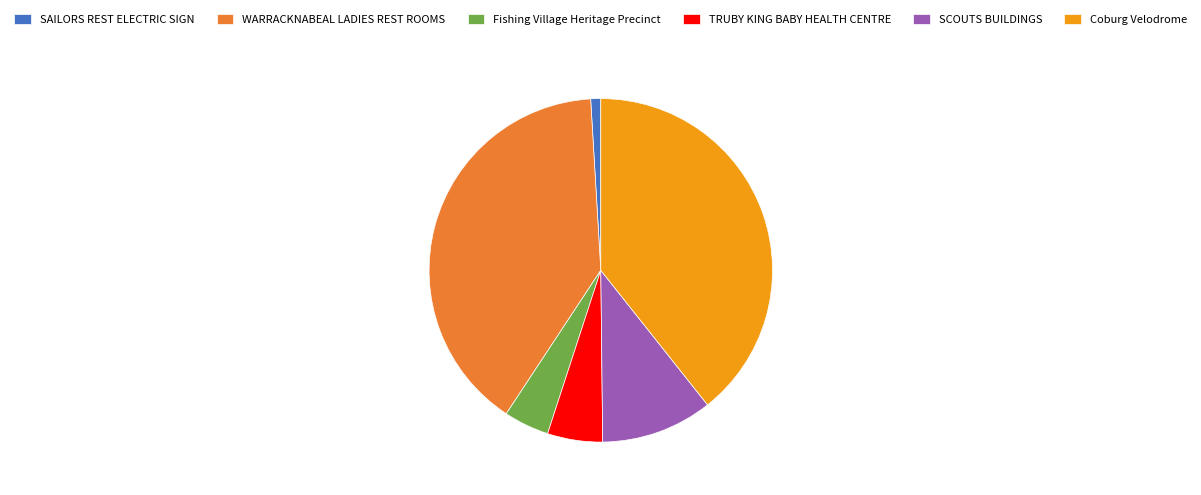

Which slice is the smallest?

SAILORS REST ELECTRIC SIGN